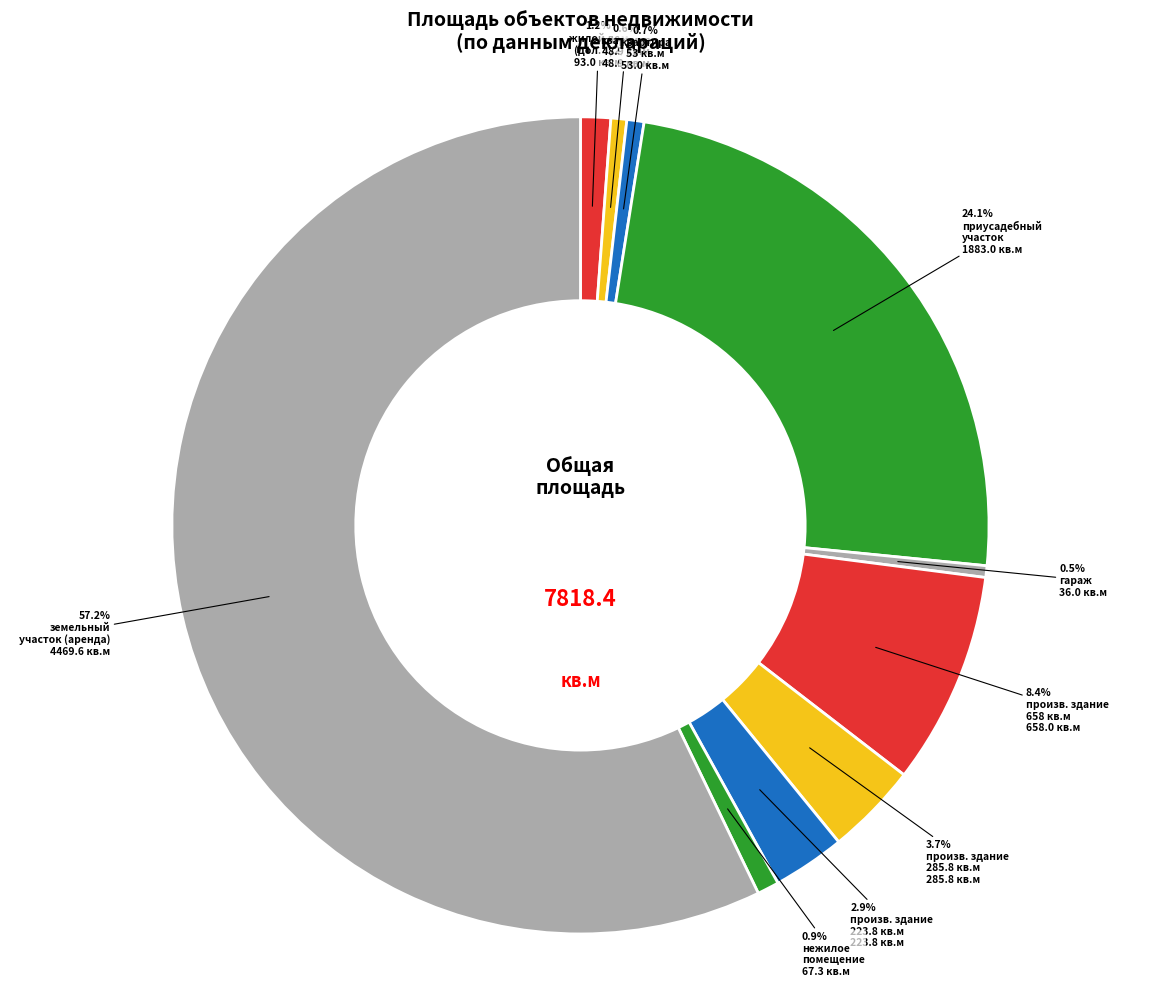

Which slice is the smallest?

гараж (индивидуальная)